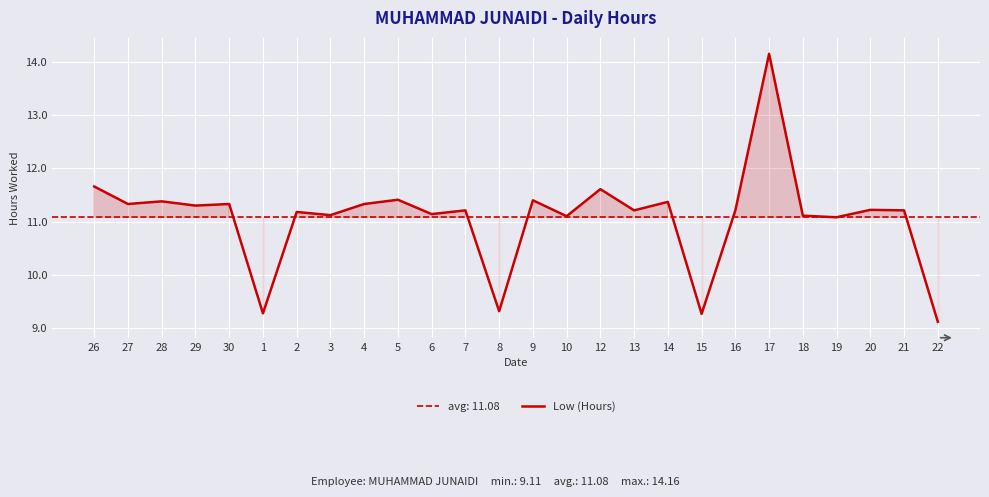

Rank the categories by value from highest to lowest.

17, 26, 12, 5, 9, 28, 14, 27, 30, 4, 29, 20, 7, 13, 16, 21, 2, 6, 3, 18, 10, 19, 8, 1, 15, 22